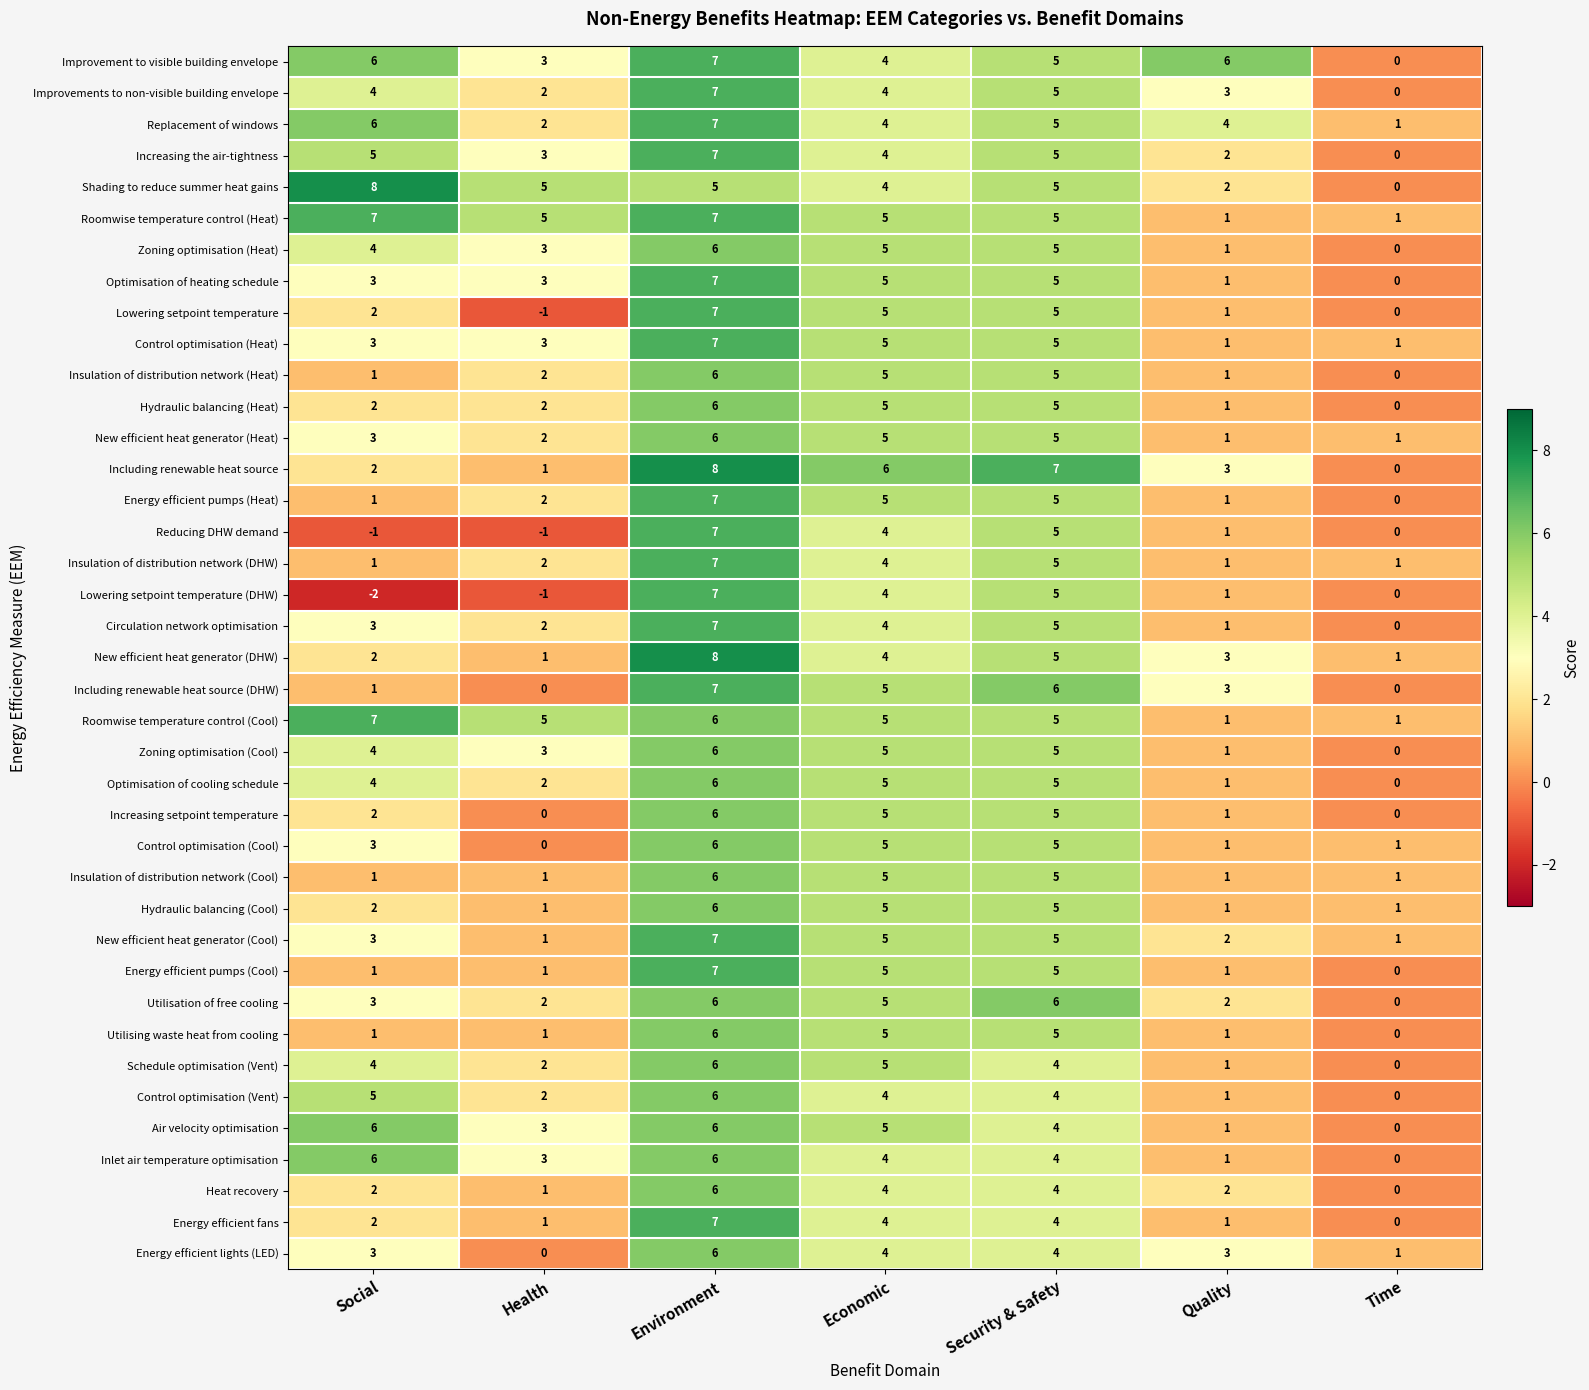

How many positive values does the Control optimisation (Cool) series have?

6